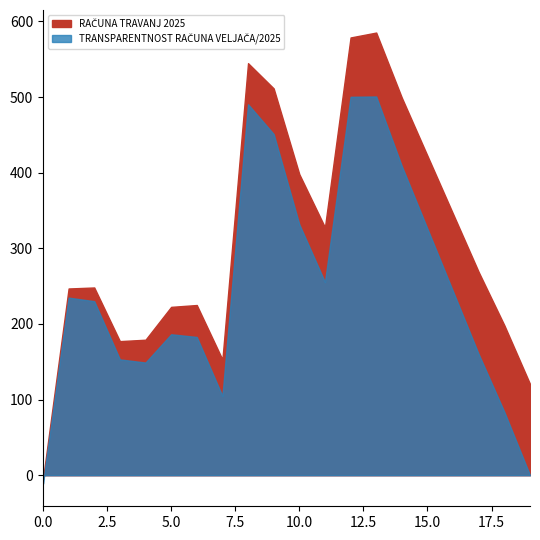

How many distinct data groups are displayed?

2